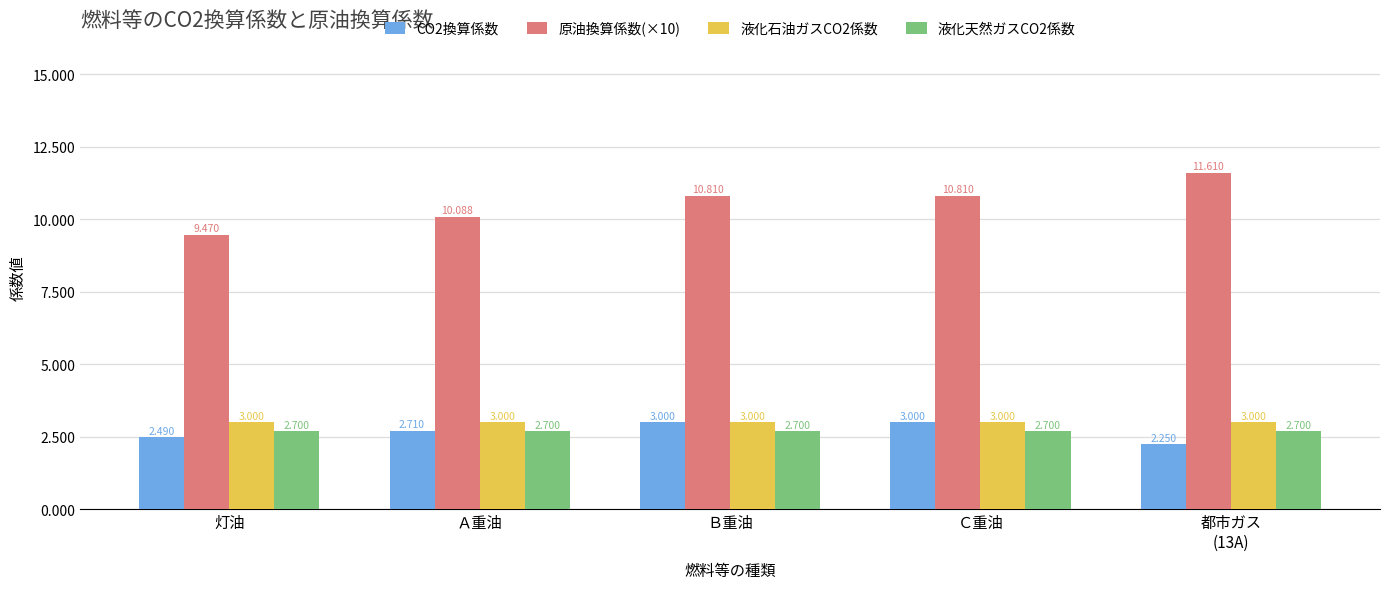

True or false: 原油換算係数(×10) has a value of 16.8 at Ｃ重油.

False